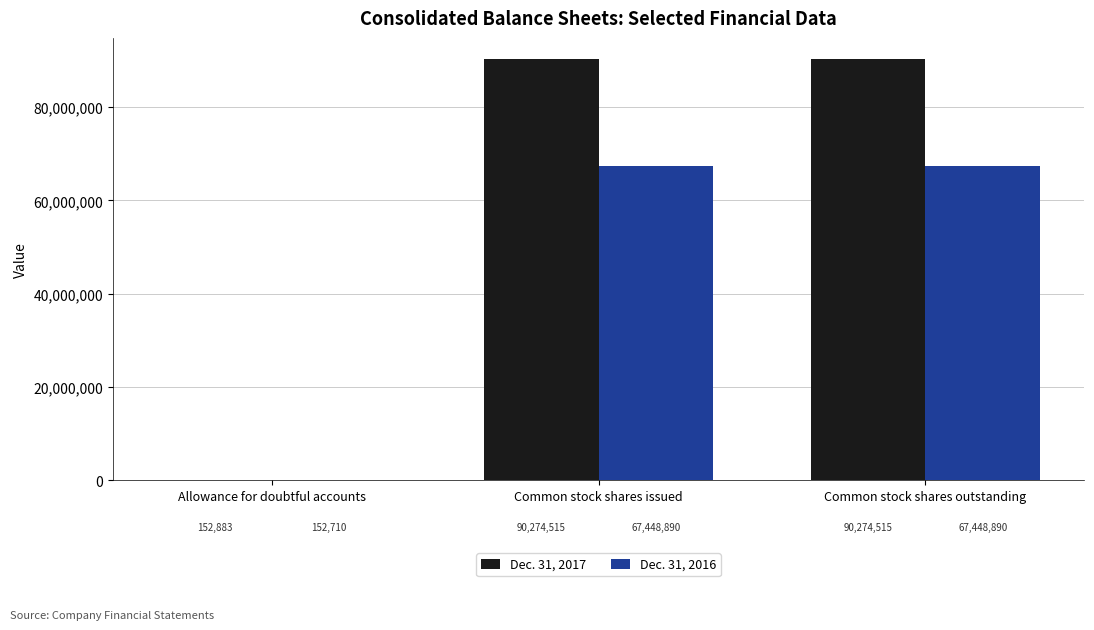

What is the maximum value for Dec. 31, 2017?

90274515